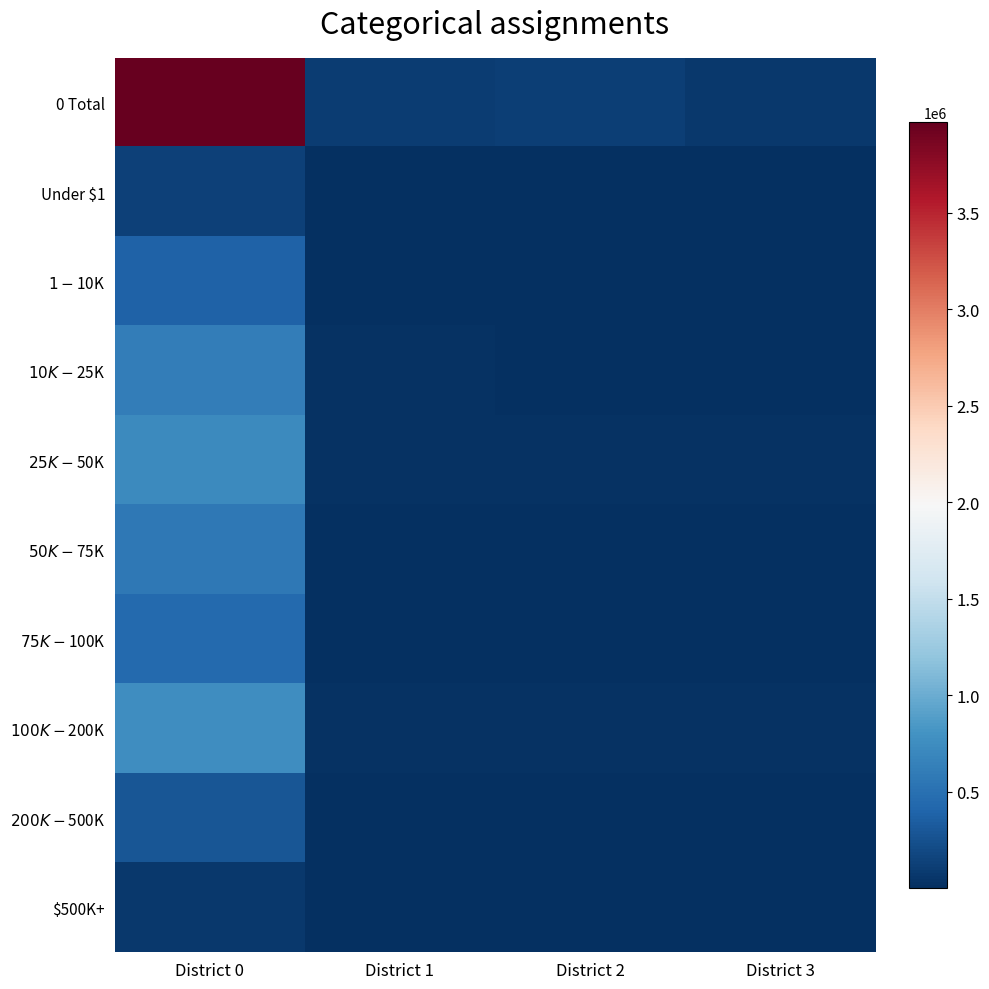

What is the minimum value shown in the chart?

760